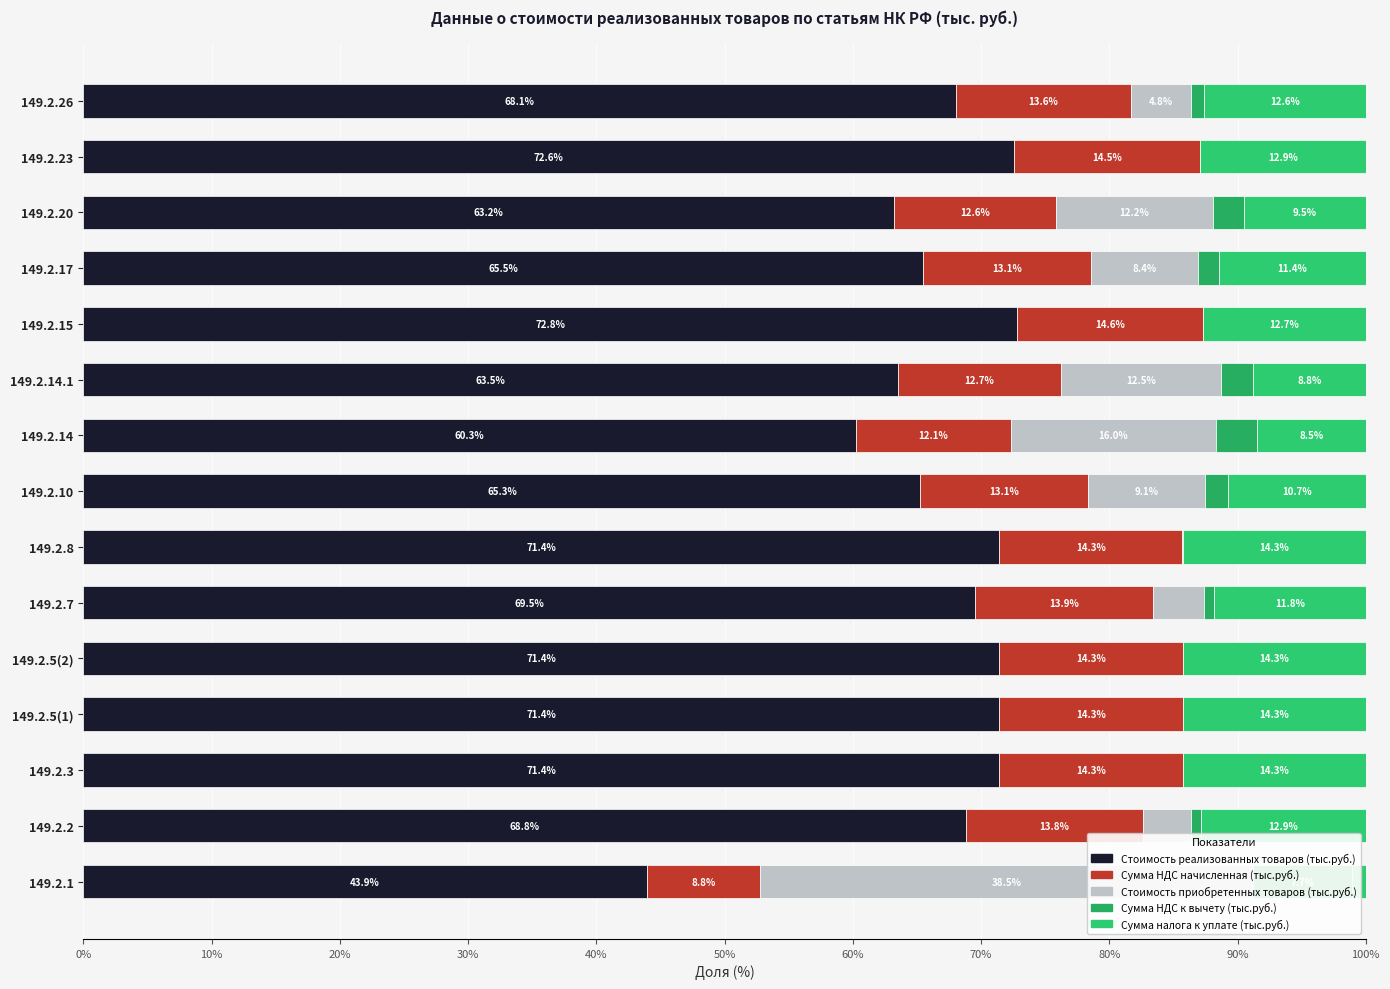

What is the sum of the Стоимость приобретенных товаров (тыс.руб.) values at 149.2.10 and 149.2.7?

13.1